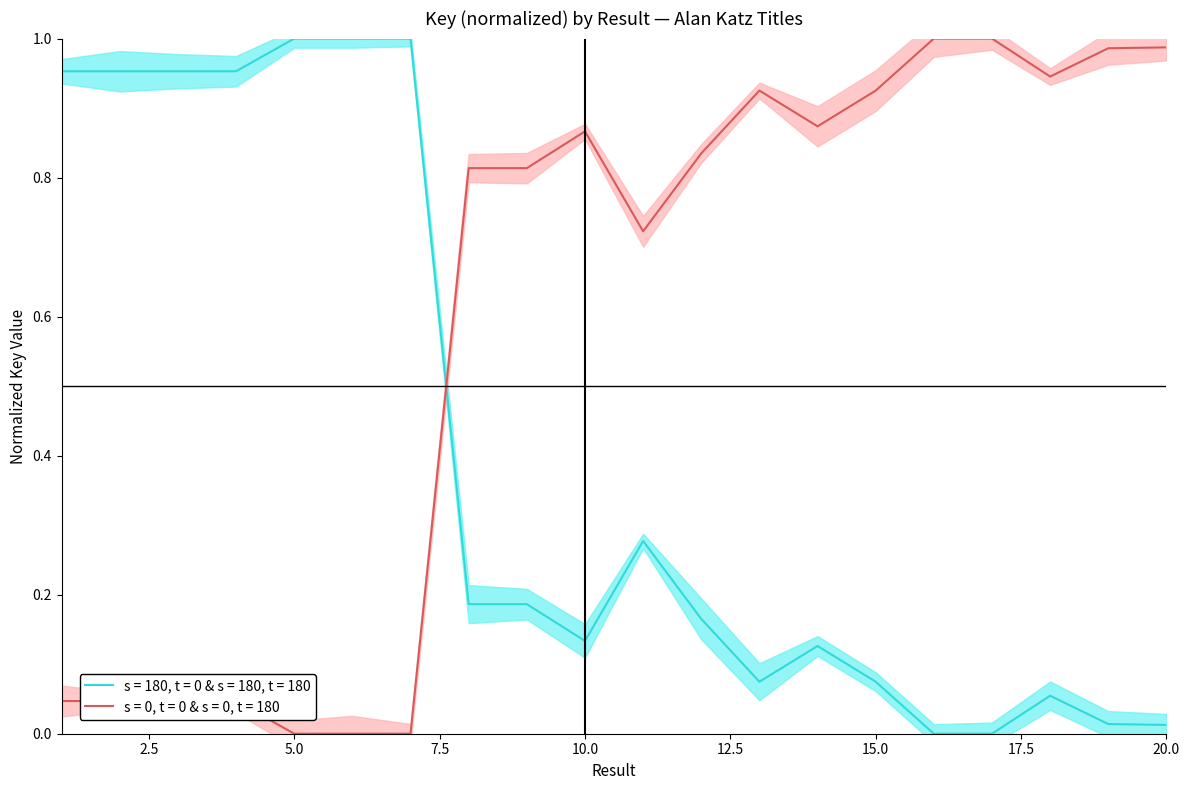

How many data points are above 0?

19